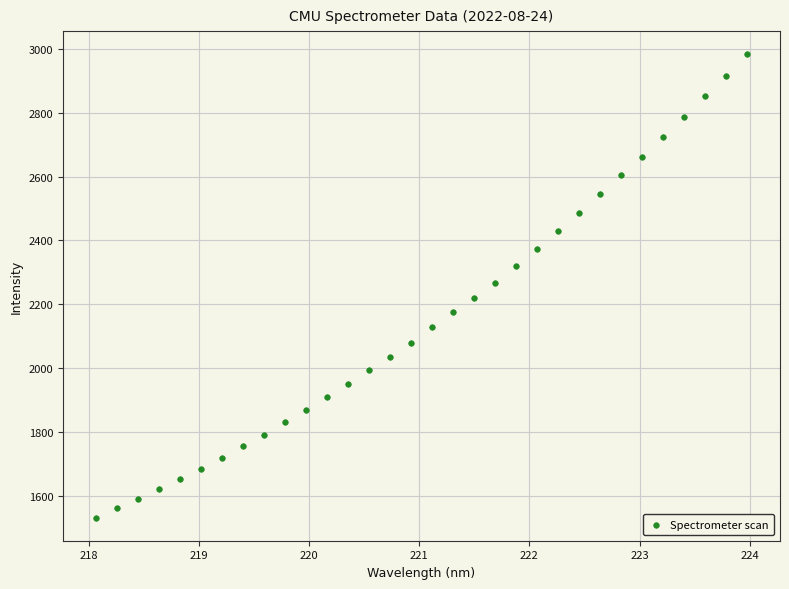

What is the range of X values (max minus min)?

5.9